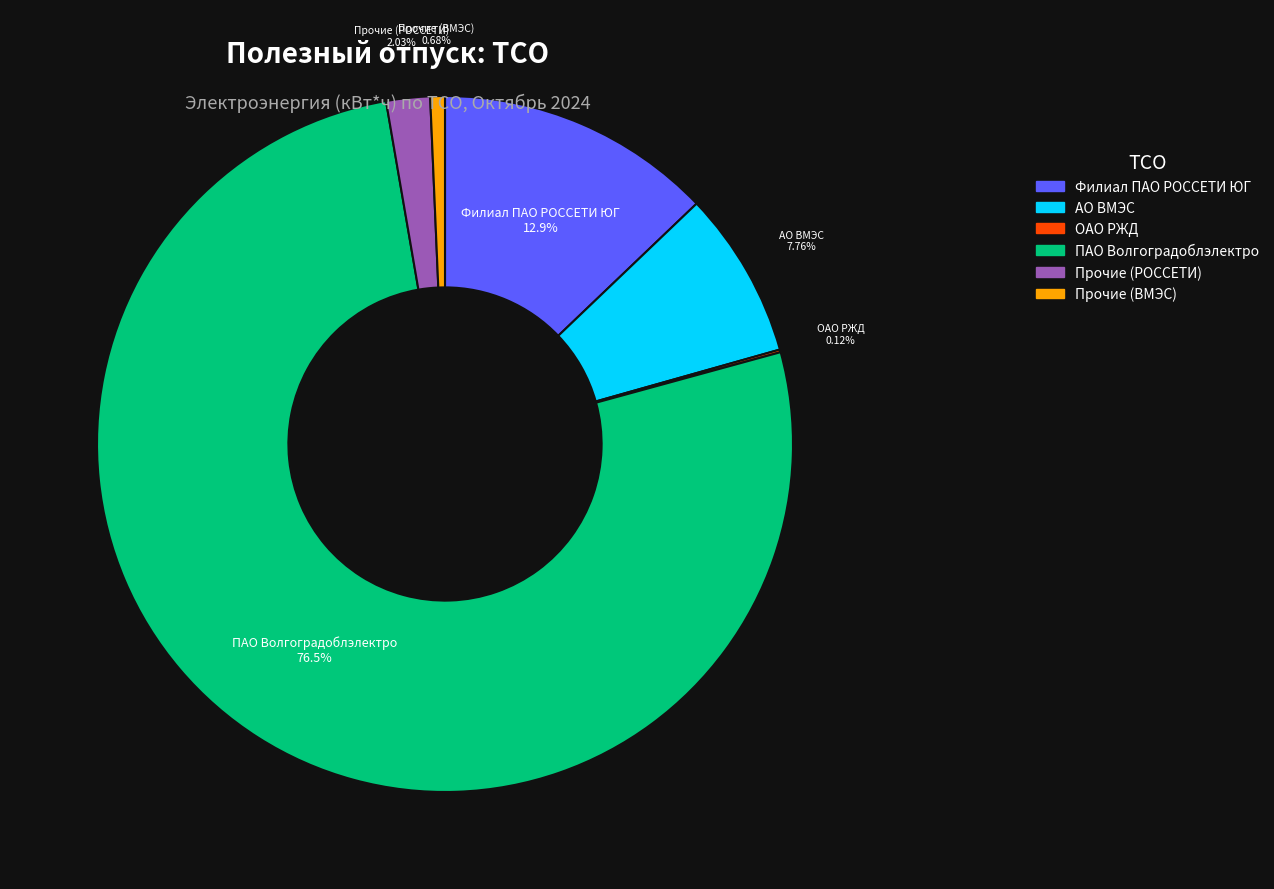

To the nearest percent, what portion does Прочие (ВМЭС) represent?

1%